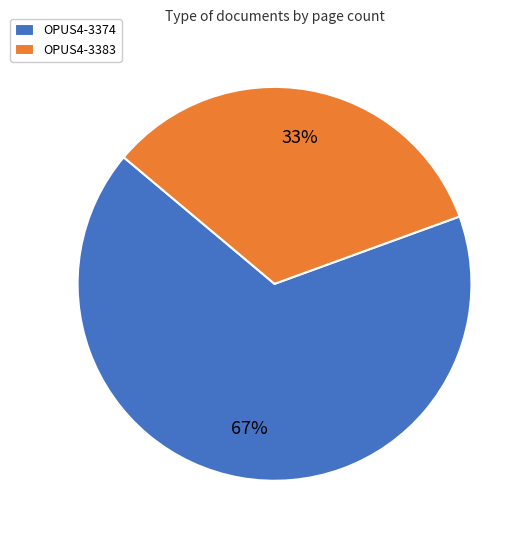

What is the smallest slice in the pie chart?

OPUS4-3383